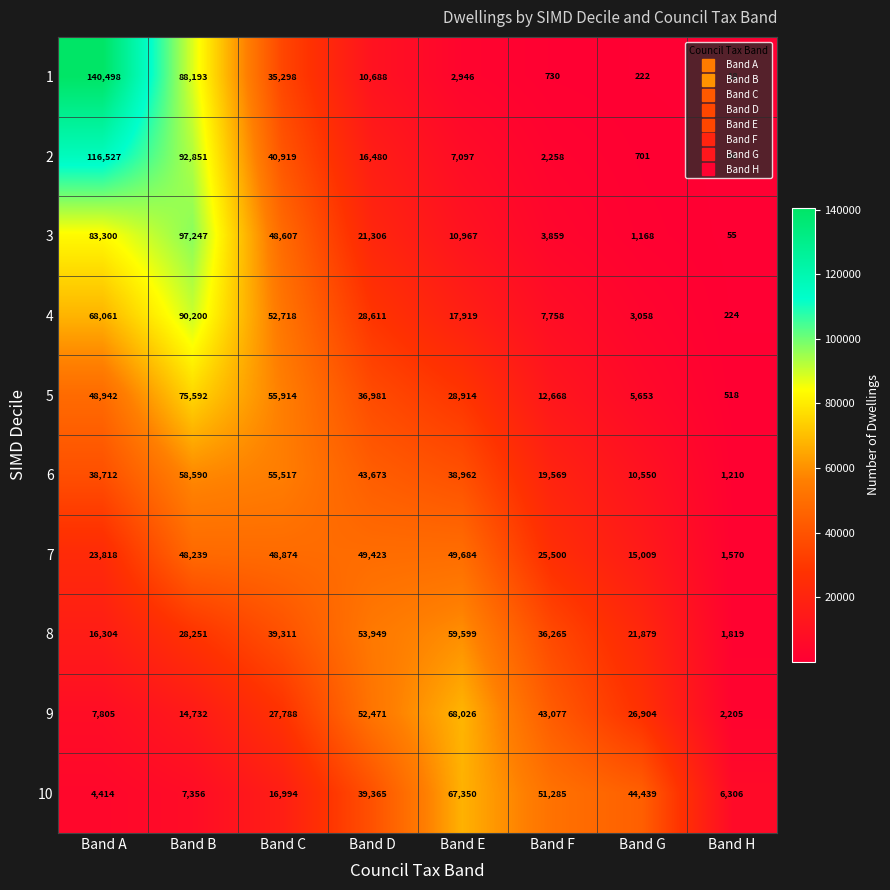

At how many categories does at least one series exceed 6557?

7